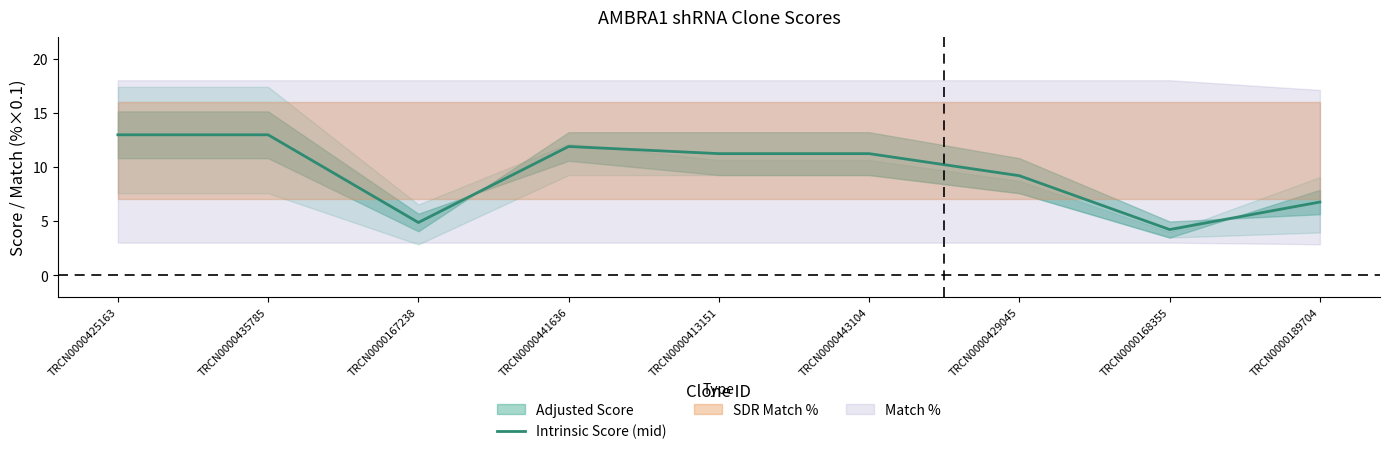

List the labels in order of value, largest first.

TRCN0000425163, TRCN0000435785, TRCN0000441636, TRCN0000413151, TRCN0000443104, TRCN0000429045, TRCN0000189704, TRCN0000167238, TRCN0000168355